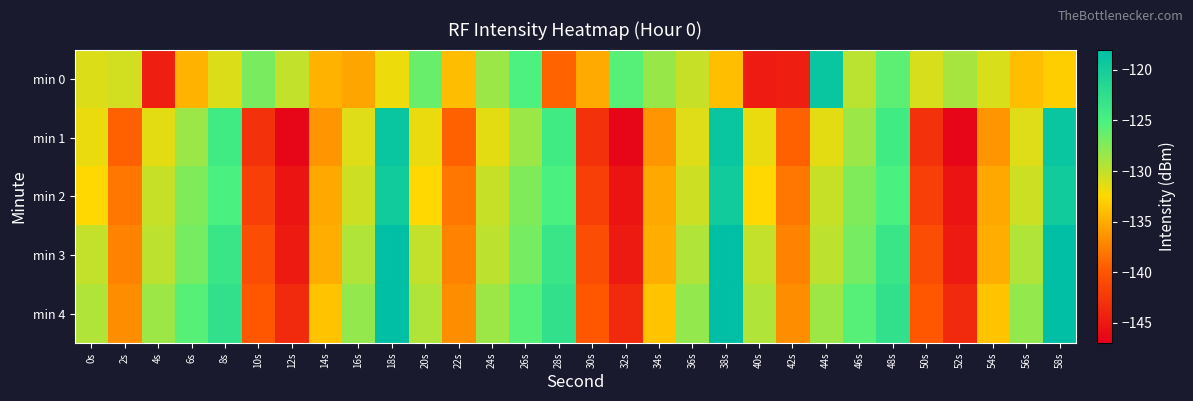

How many series are shown in this chart?

5